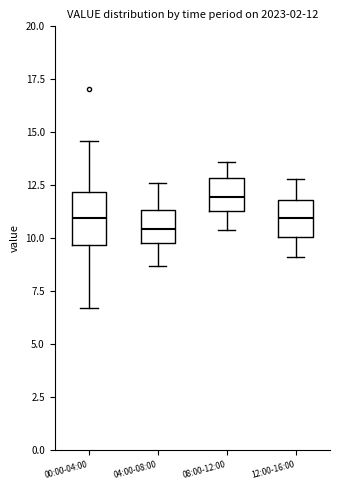

Which box's median line is the highest?

08:00-12:00